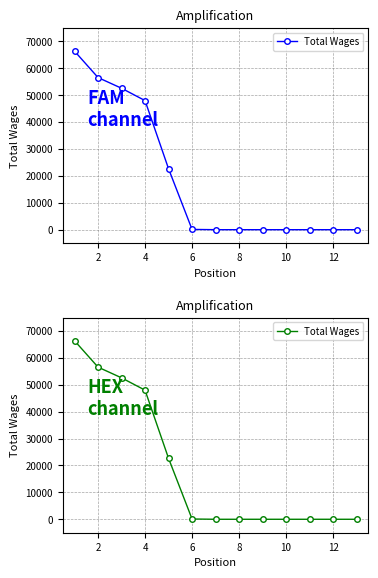

Which label corresponds to the smallest value in the chart?

12